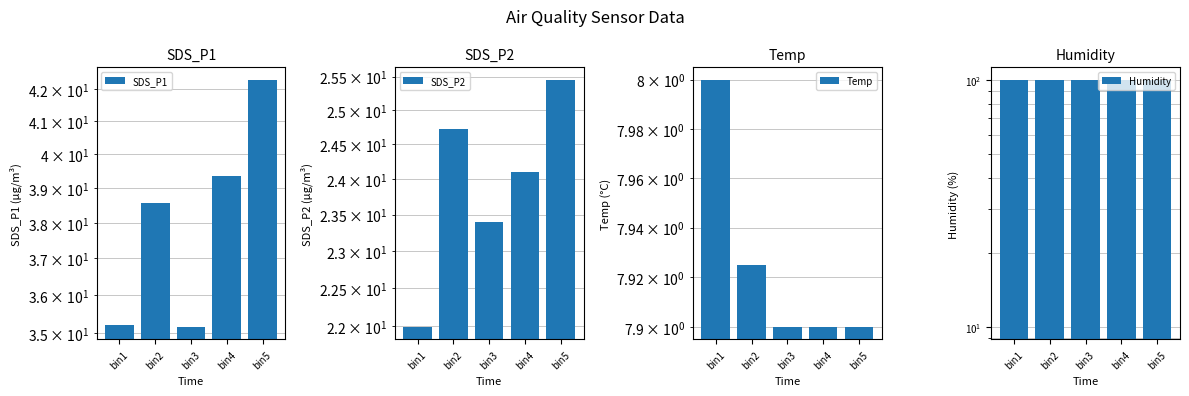

True or false: SDS_P2 has a value of 10.4 at bin2.

False